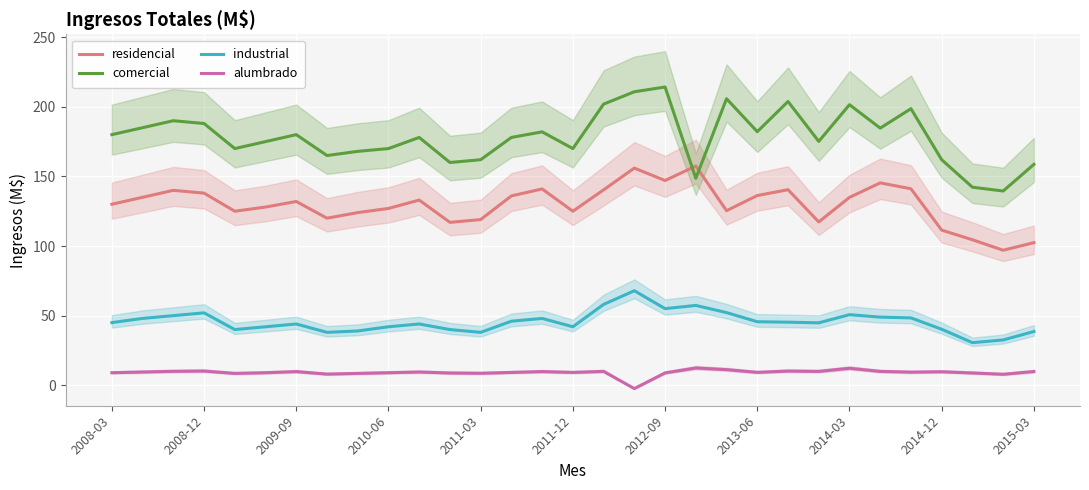

At how many categories does at least one series exceed 26?

31